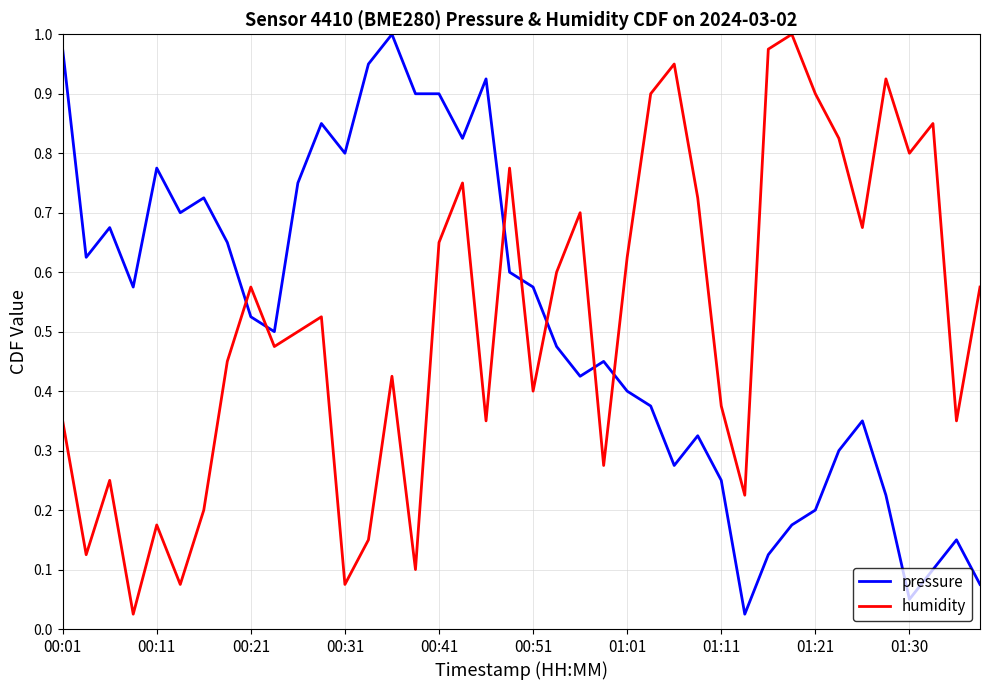

True or false: pressure and humidity intersect in this chart.

True